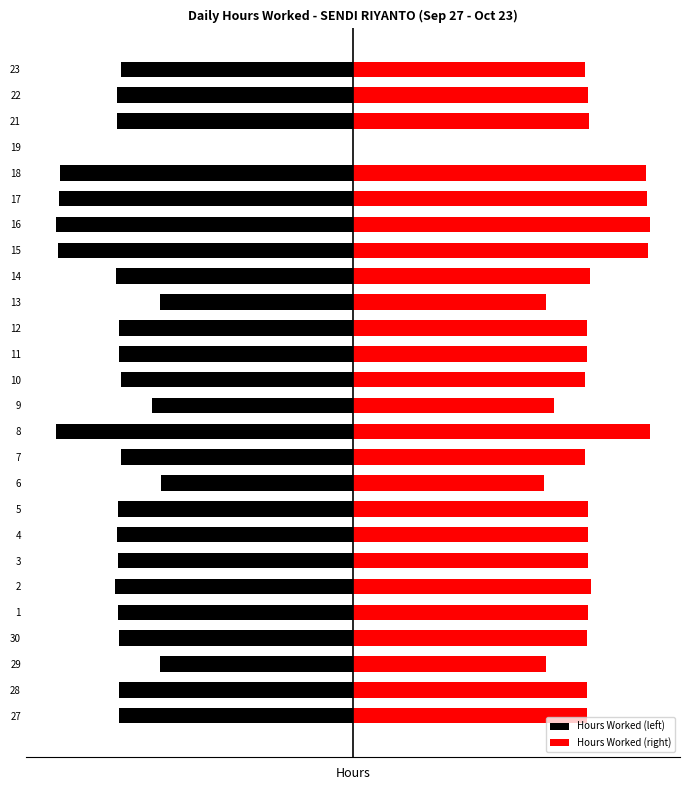

Is the value of Hours Worked (right) at 15 greater than the value of Hours Worked (left) at 30?

Yes